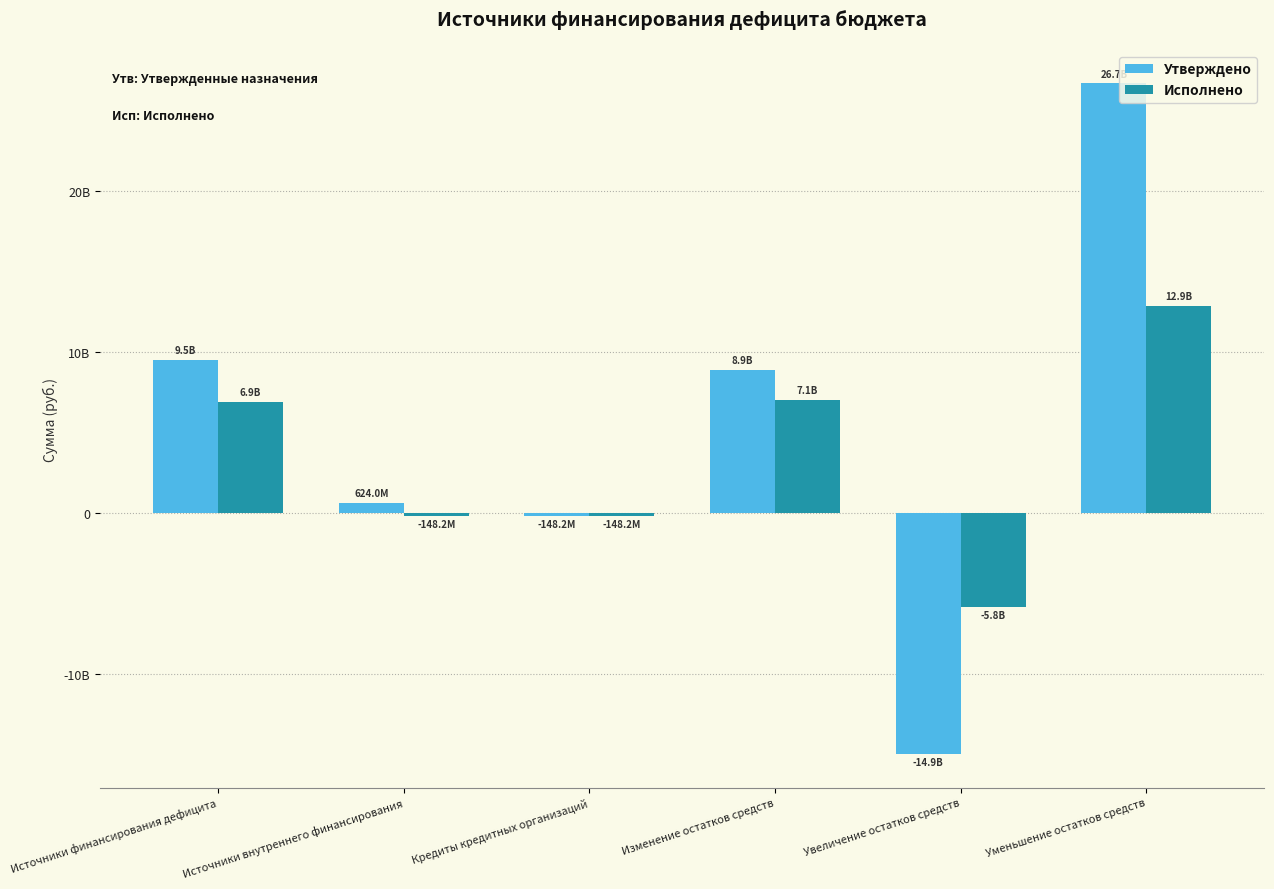

Does the chart contain stacked bars?

No